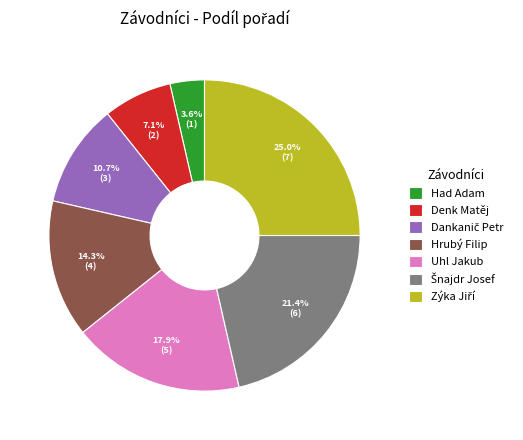

To the nearest percent, what percentage of the pie is Had Adam?

4%